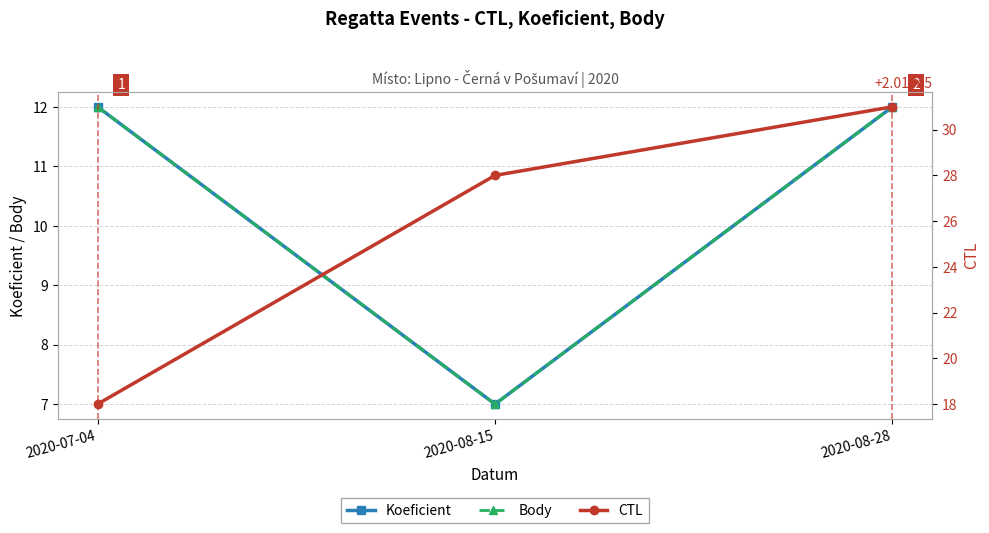

What are all the series names shown in the legend?

Koeficient, Body, CTL